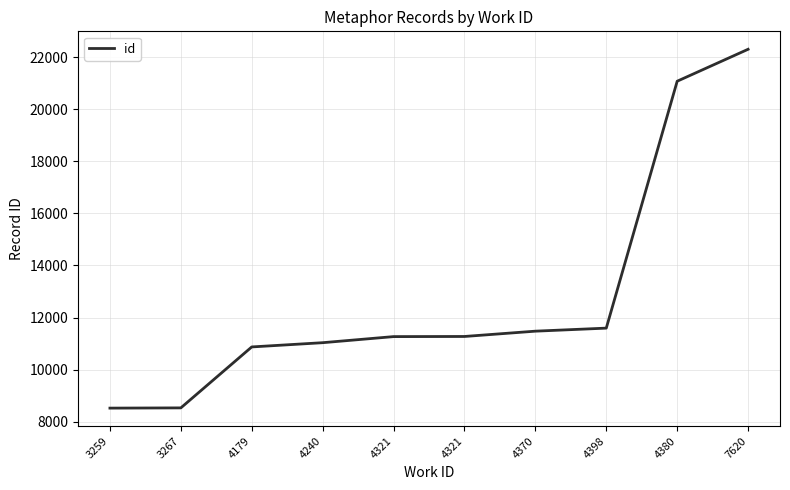

What is the smallest value displayed?

8517